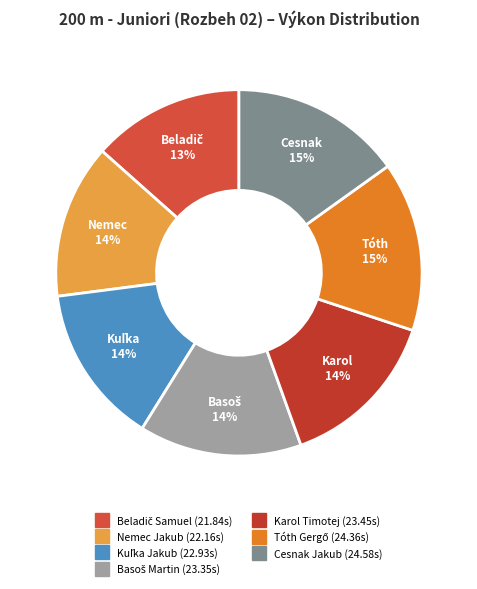

Combined, do Cesnak Jakub and Nemec Jakub account for over 50%?

No